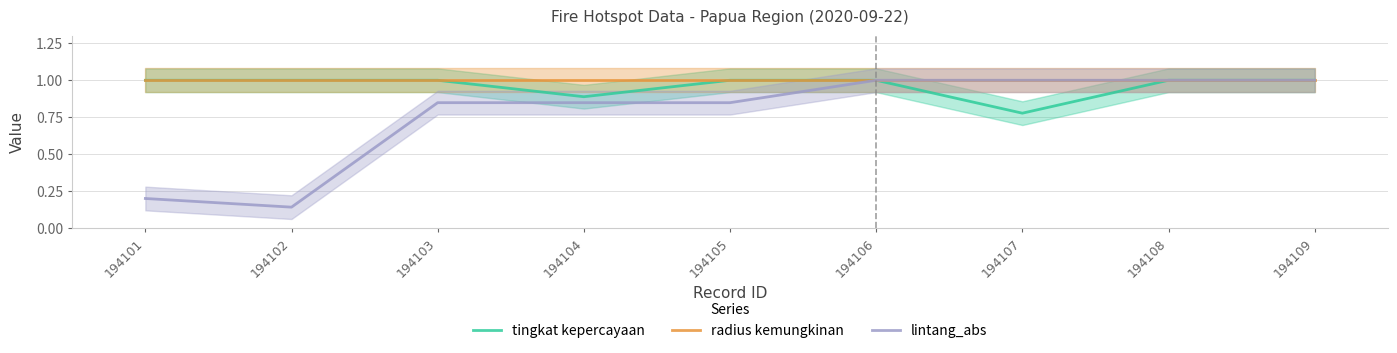

Read the tingkat kepercayaan value at 194101.

1.0